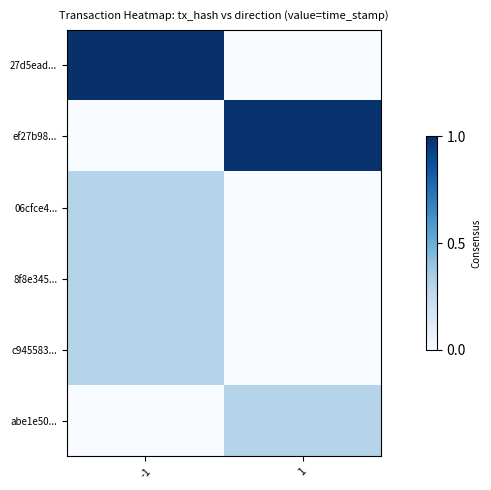

Which series has the largest total across all categories?

27d5ead...